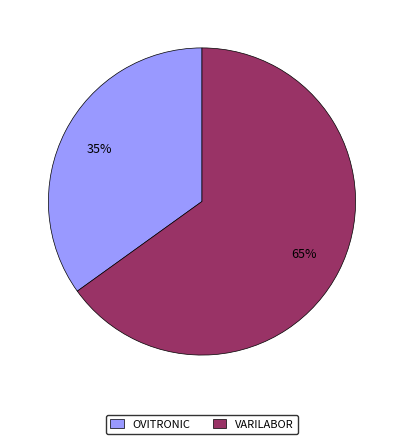

To the nearest percent, what is the combined percentage of VARILABOR and OVITRONIC?

100%